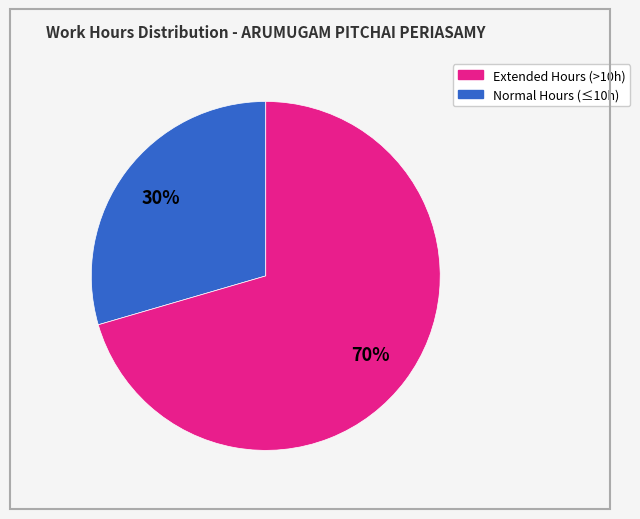

Is there a majority slice in this chart?

Yes